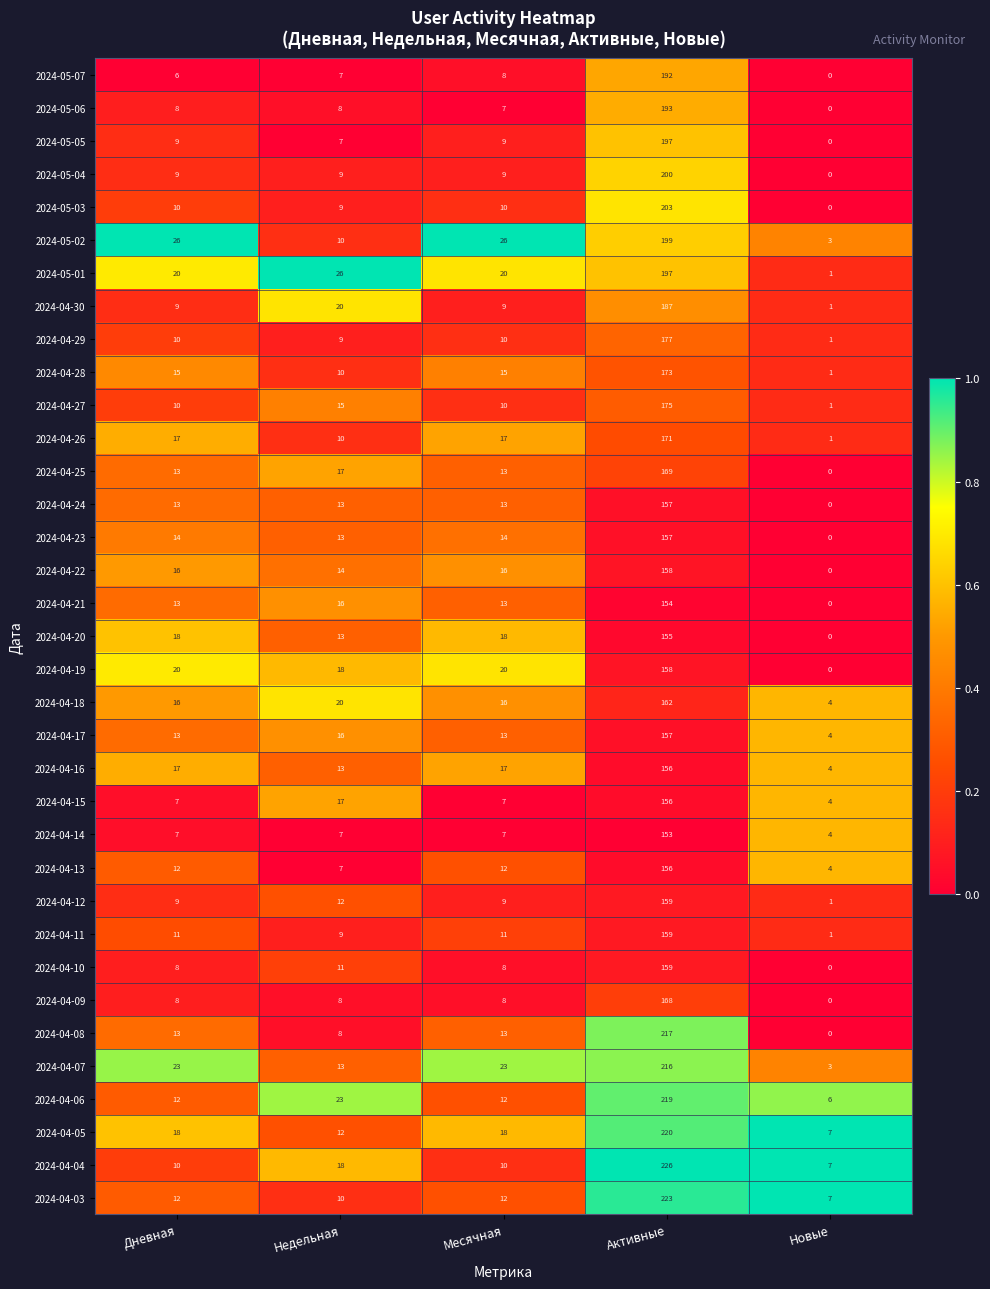

Which series has the largest range (max minus min)?

2024-04-04